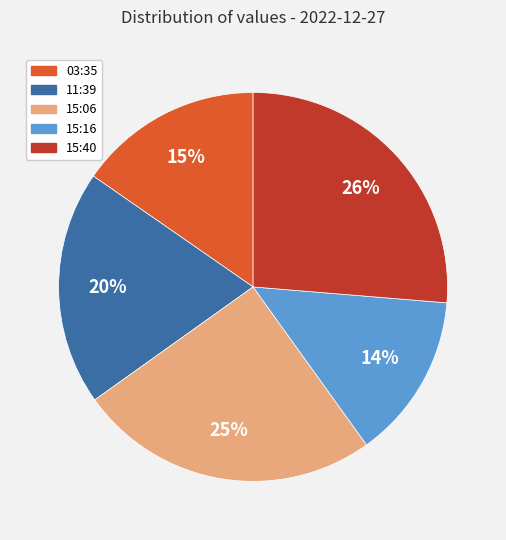

Which category has the biggest portion of the pie?

15:40